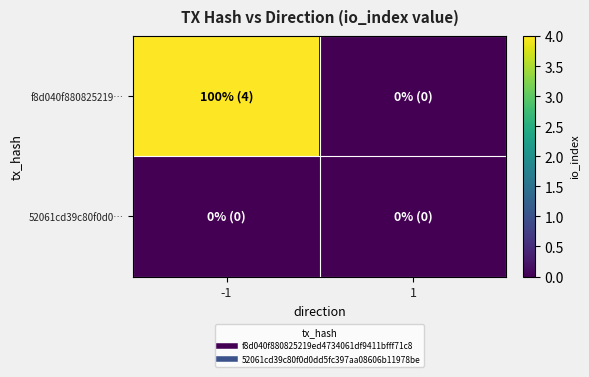

Which series has the widest spread of values?

f8d040f880825219…